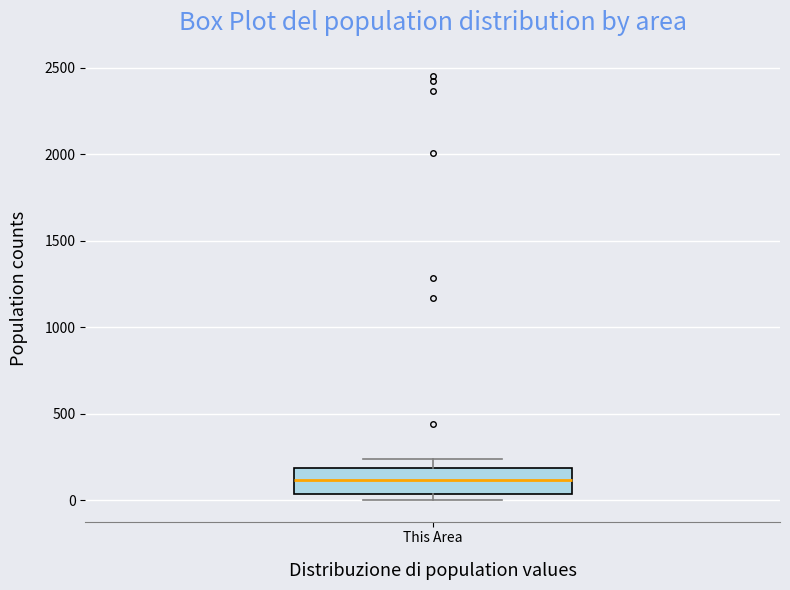

Transcribe this box plot: give where the median line is, the range the box spans, and where the two whiskers end, as read against the y-axis. The values are not printed on the chart, so give them approximately, as read against the axis.

median 100, box 50 to 200, whiskers 0 to 250